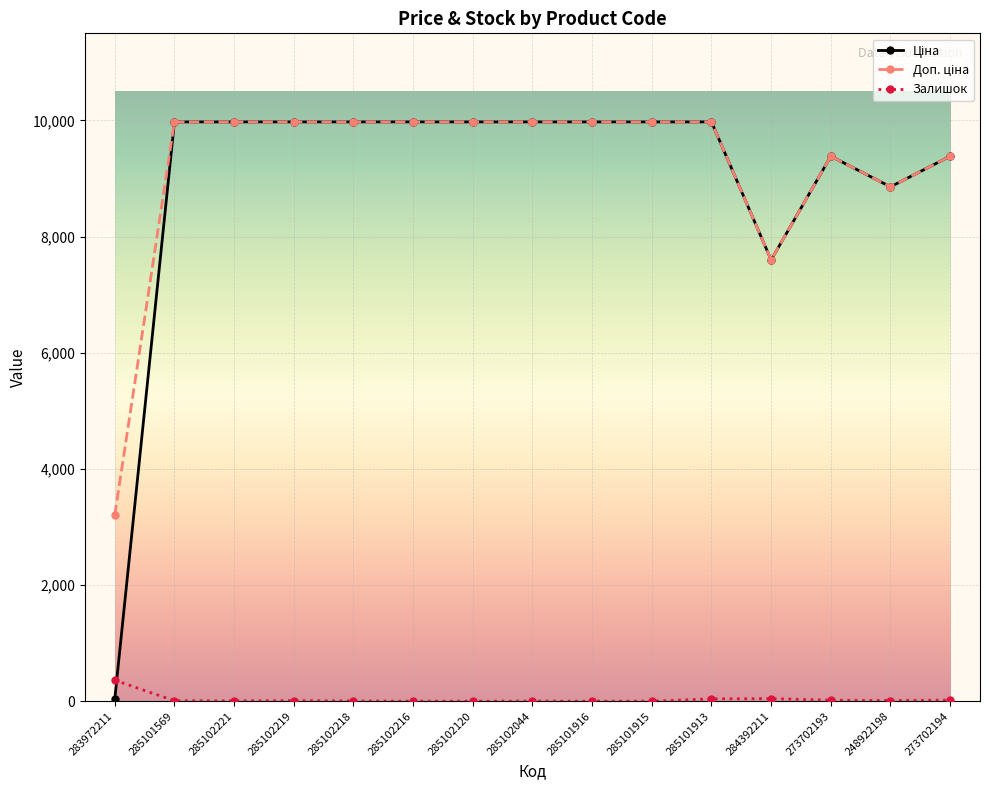

What position from the left is 285101915?

10